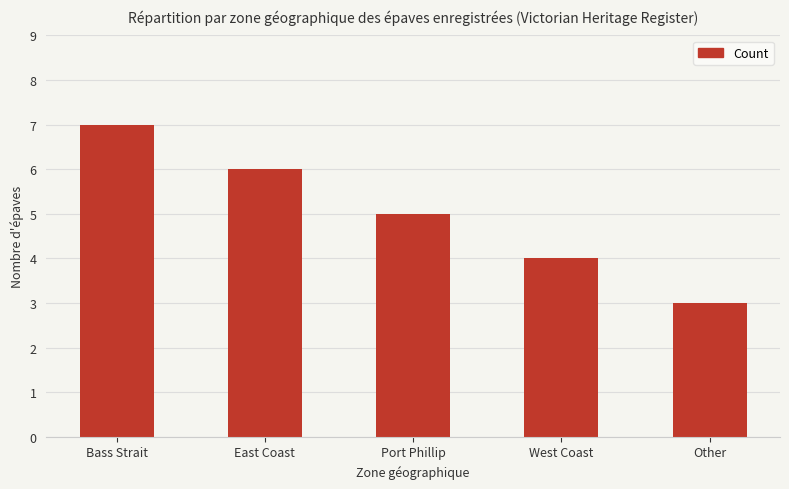

What is the maximum value shown in the chart?

7